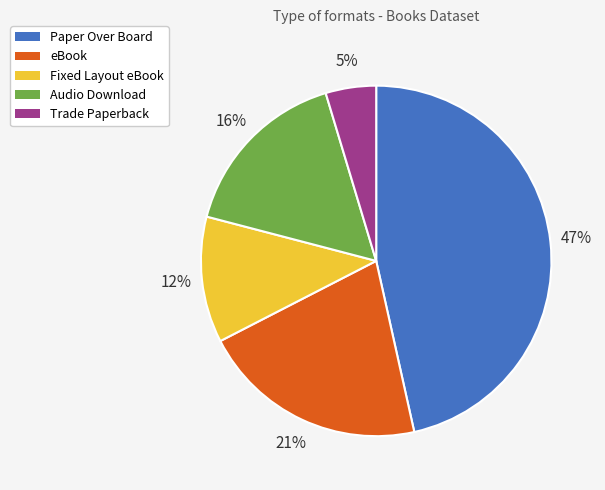

Between Audio Download and eBook, which is larger?

eBook